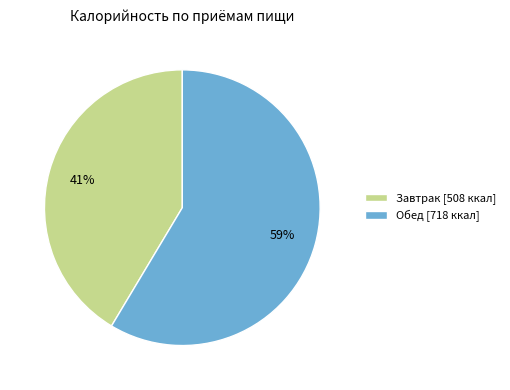

Which has a higher value, Завтрак or Обед?

Обед